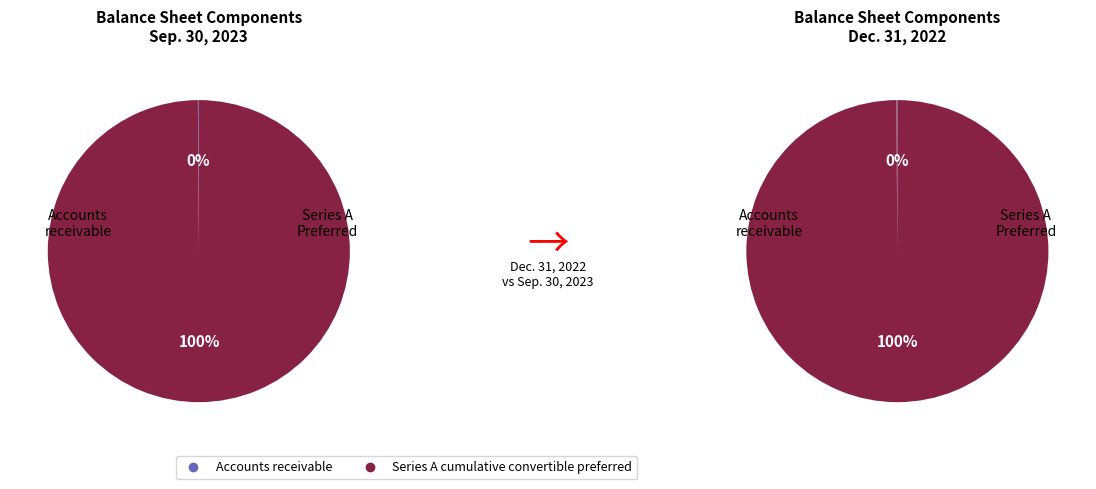

To the nearest percent, what is the combined percentage of Accounts receivable and Series A cumulative convertible preferred?

100%